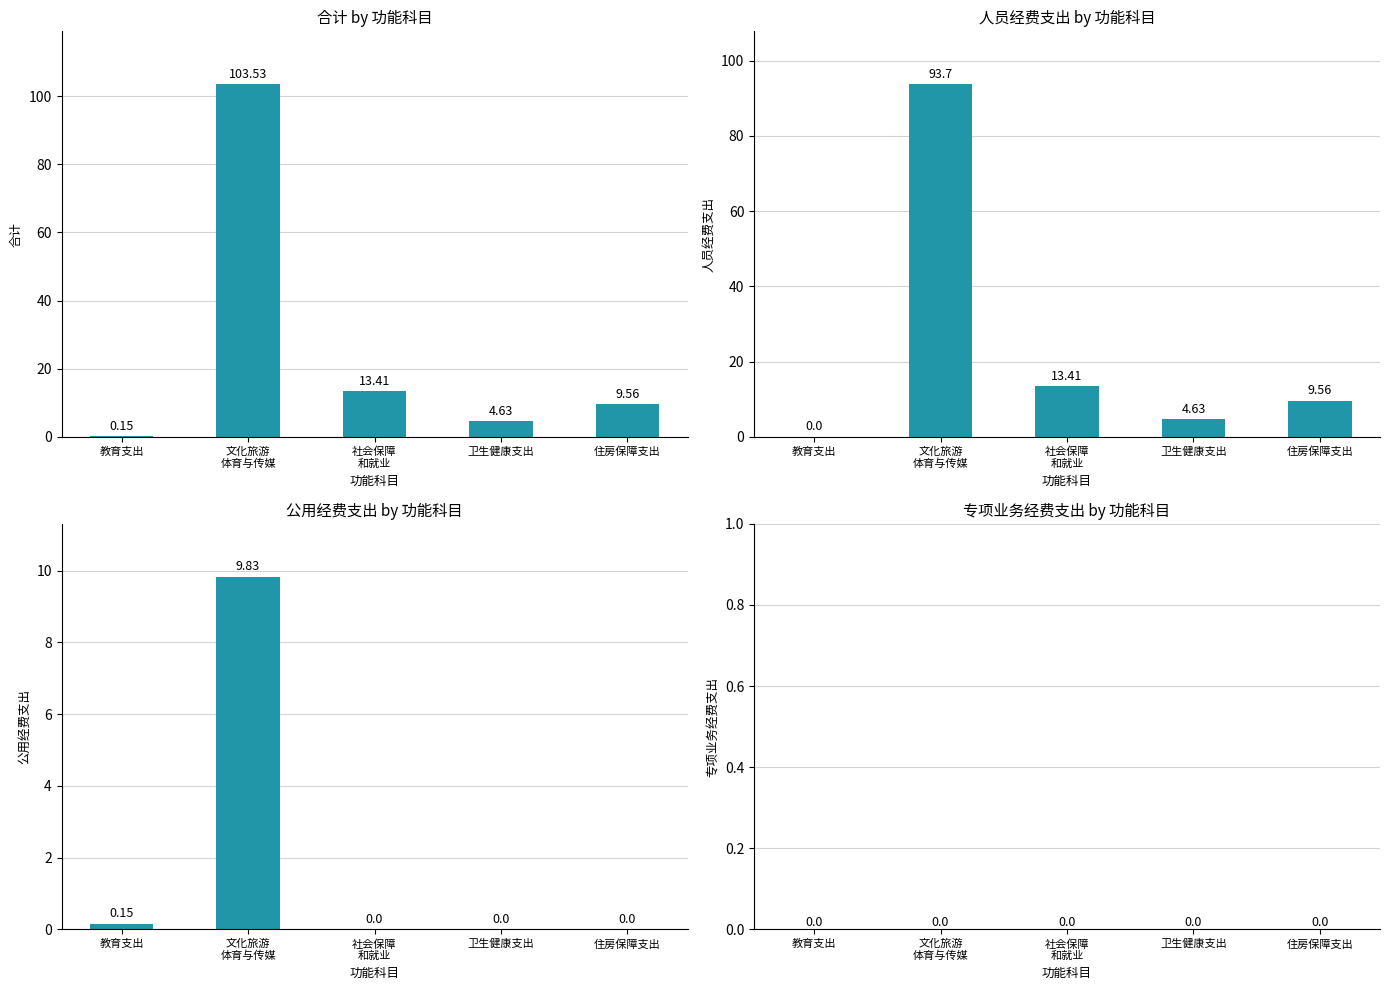

The 人员经费支出 series shows 127.9 at 文化旅游
体育与传媒. True or false?

False